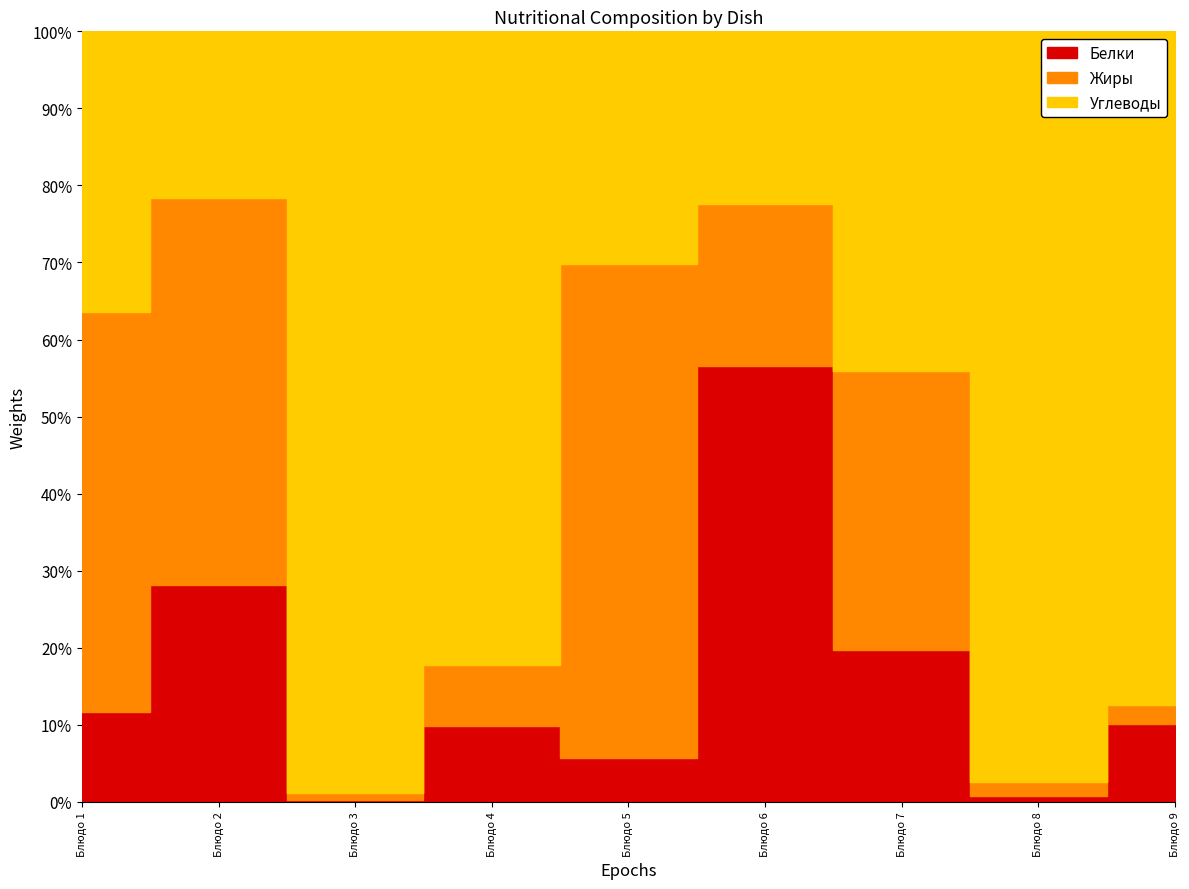

How many data points in Белки are less than 1?

4